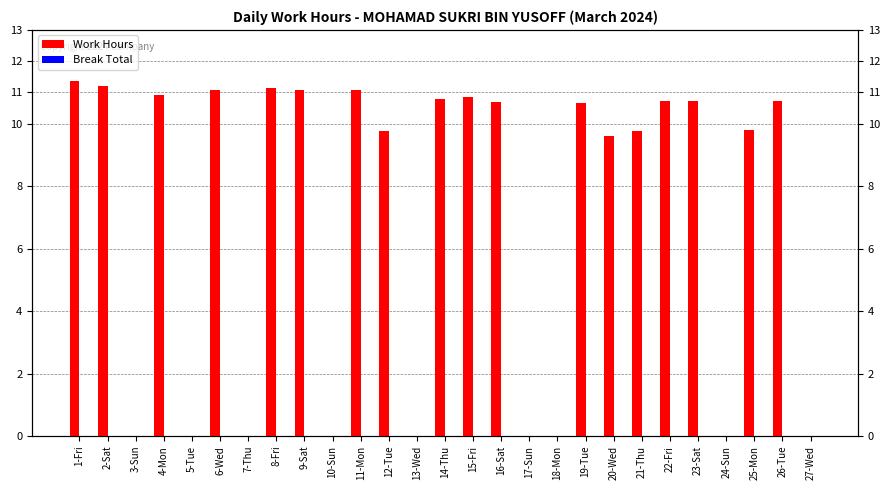

The value of Work Hours at 18-Mon is 0.0. True or false?

True